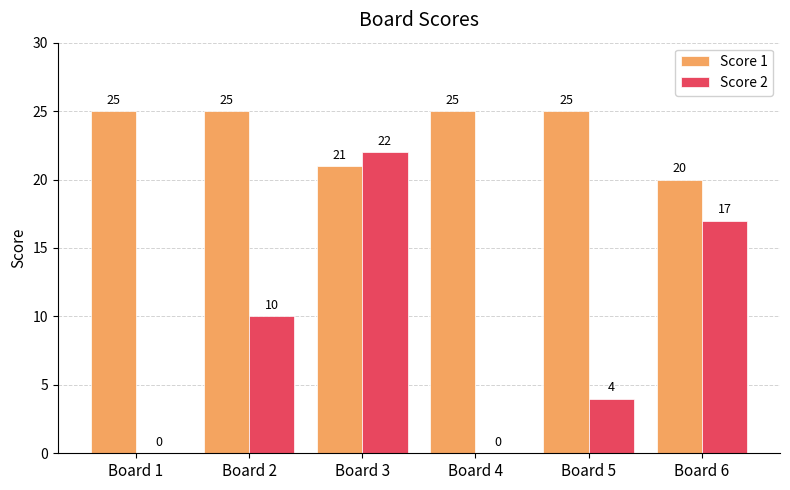

What is the maximum value for Score 2?

22